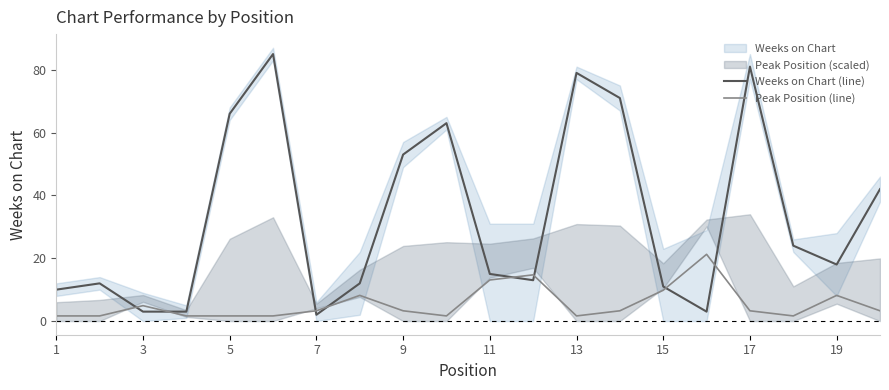

The Peak Position (line) series shows 5.1 at 11. True or false?

False